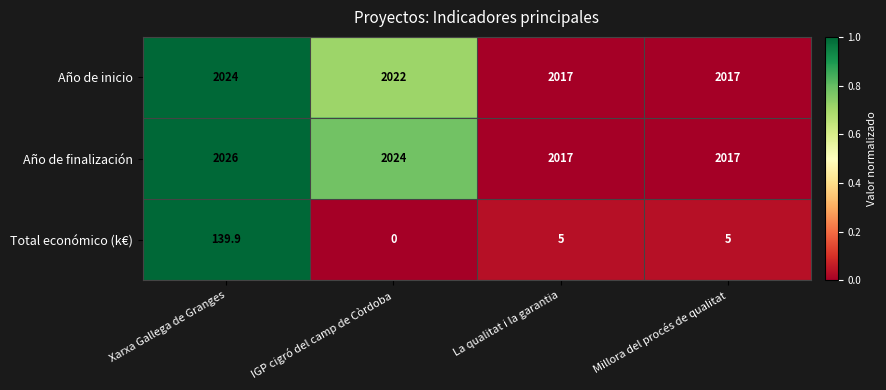

At which label does Año de inicio first exceed 2022?

Xarxa Gallega de Granges